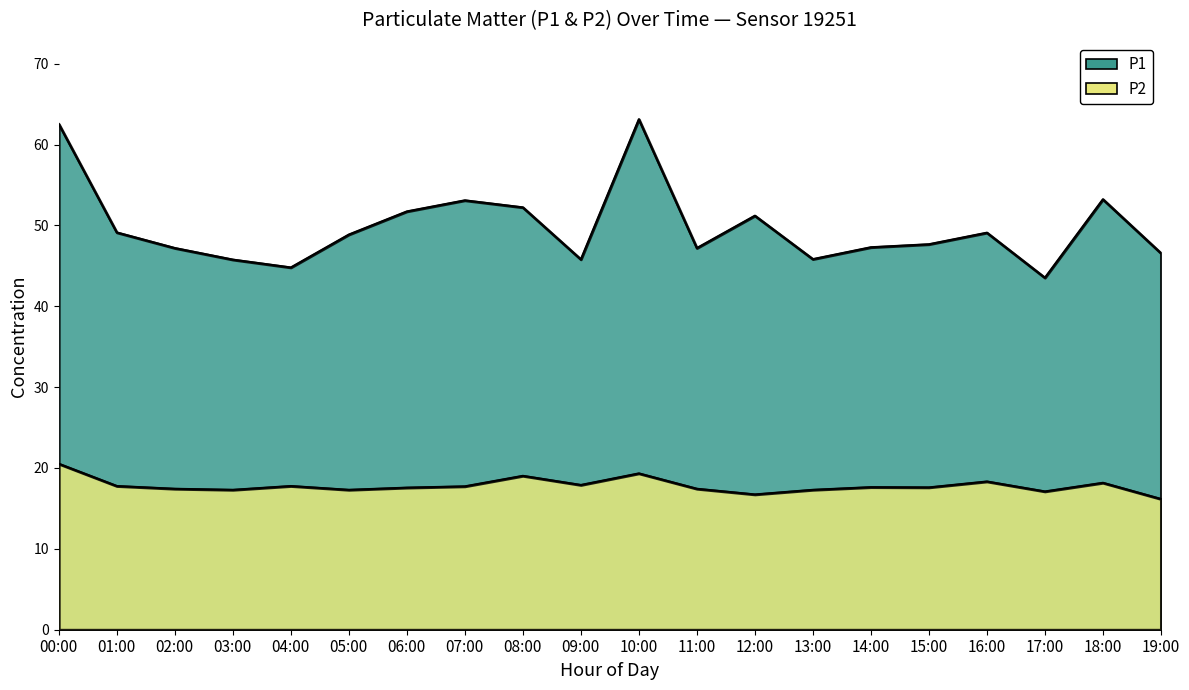

True or false: P2 has more than 0 interior local peaks.

True